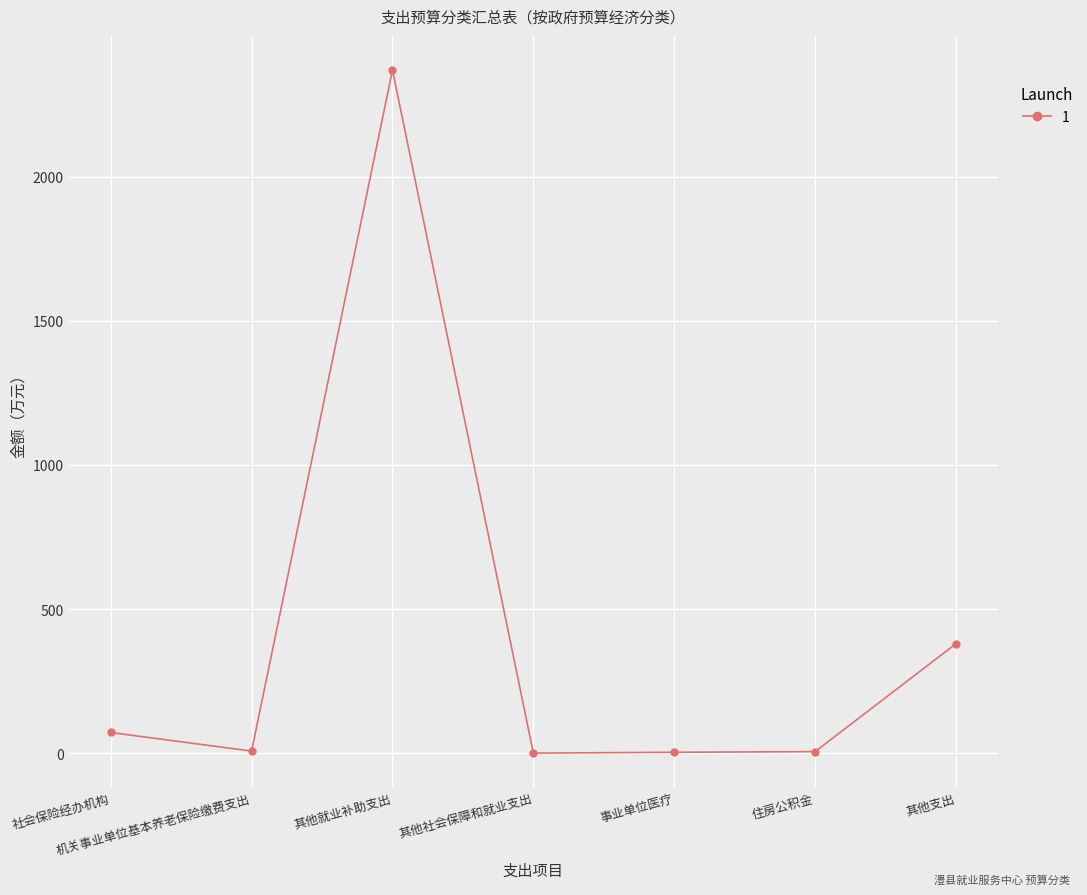

What is the label of the 3rd point from the right?

事业单位医疗